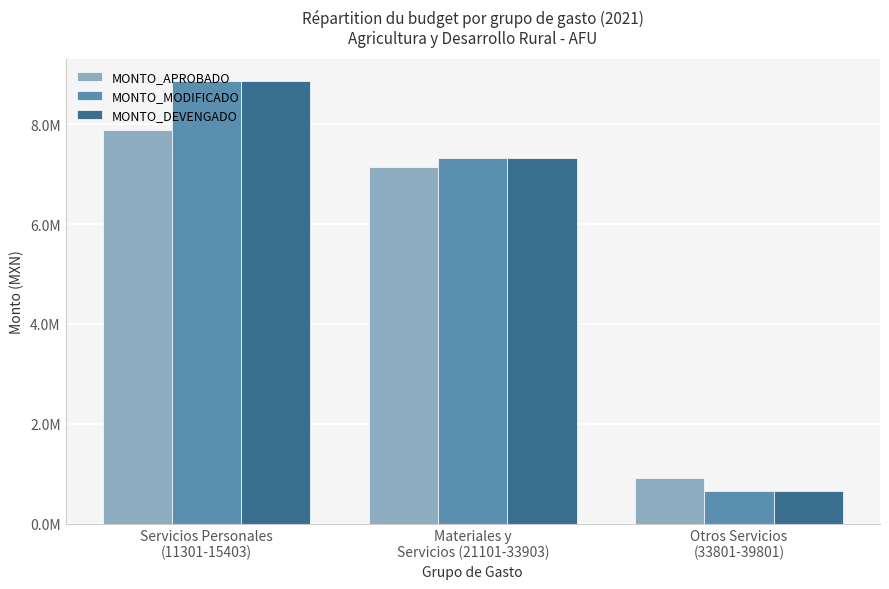

Are the bars horizontal?

No